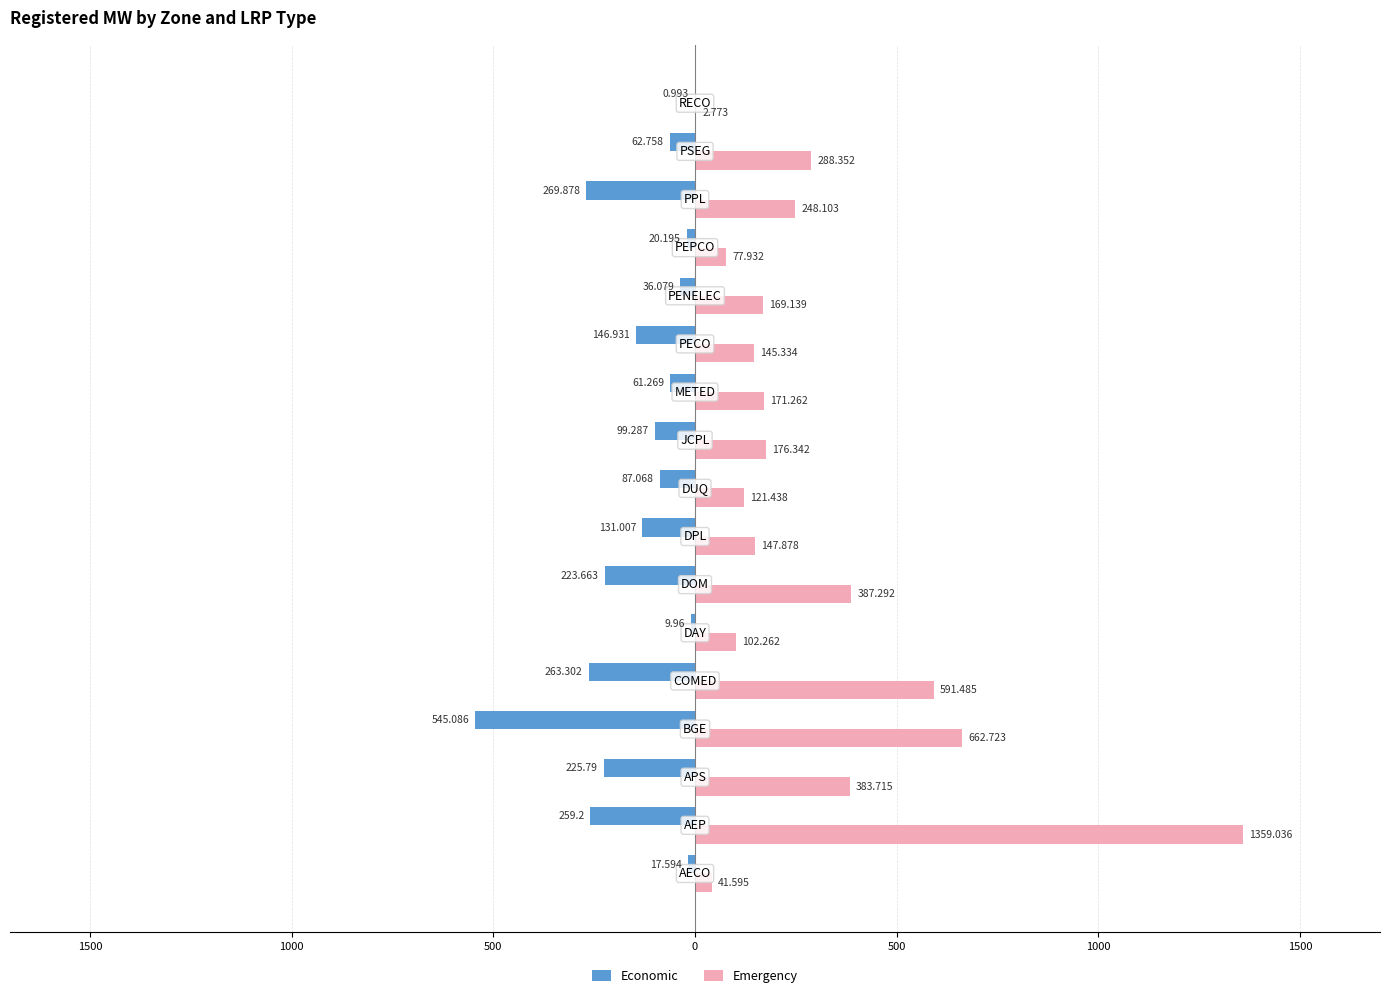

What are all the series names shown in the legend?

Economic, Emergency